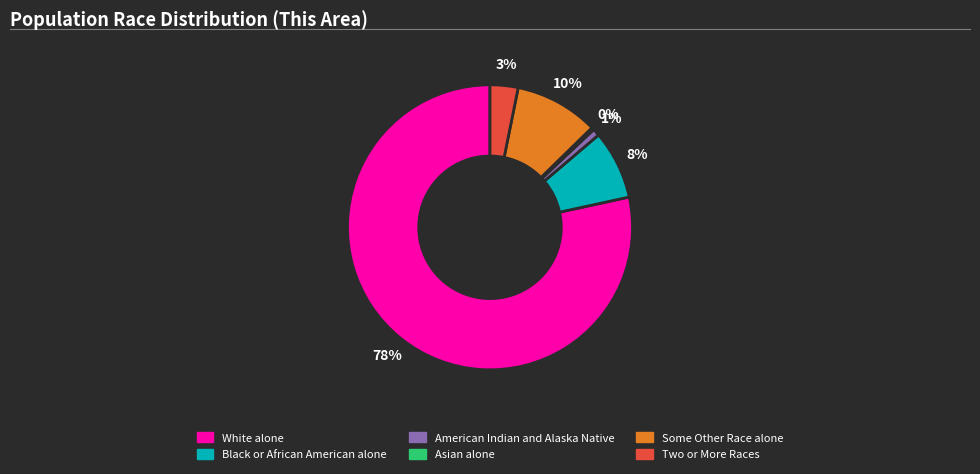

True or false: American Indian and Alaska Native accounts for 15% of the total.

False